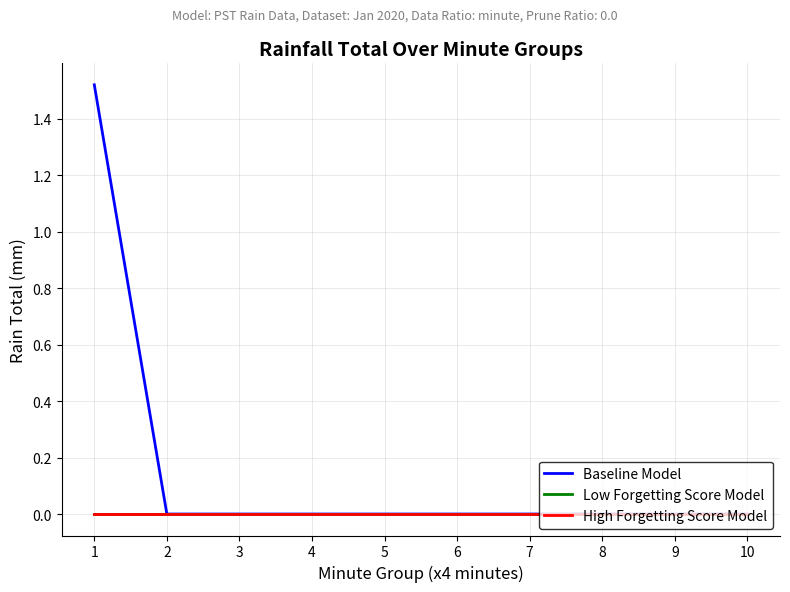

Does the chart have visible grid lines?

Yes